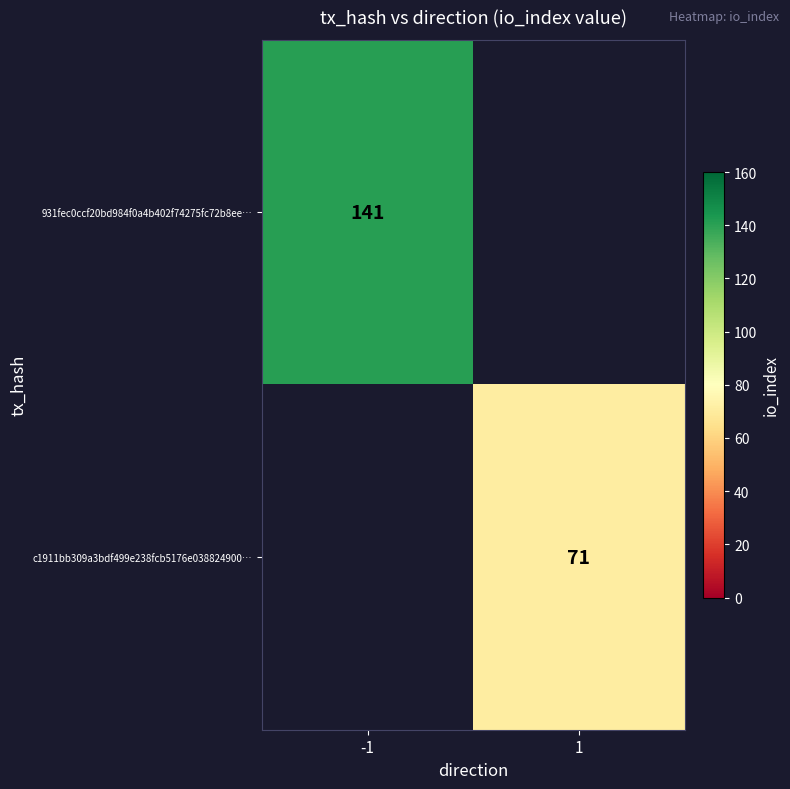

At how many categories does at least one series exceed 139?

1